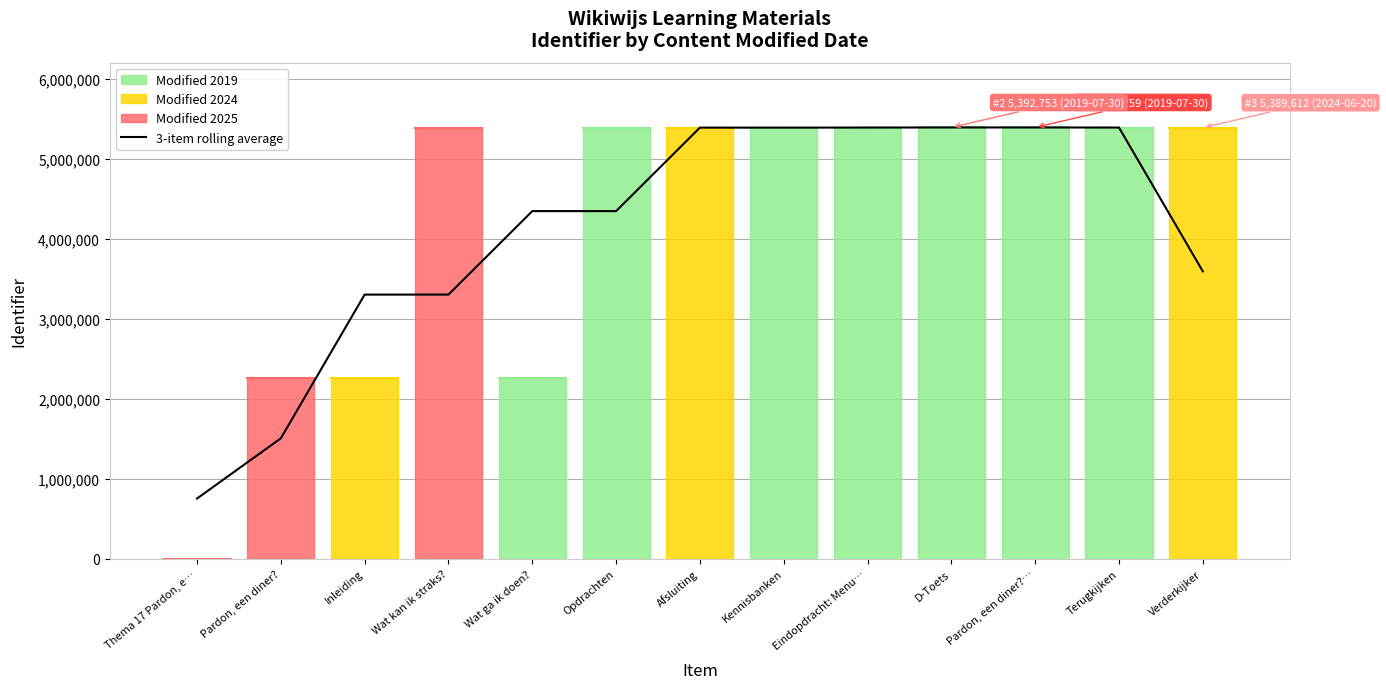

At which category does the data reach its first local peak?

Pardon, een diner?…